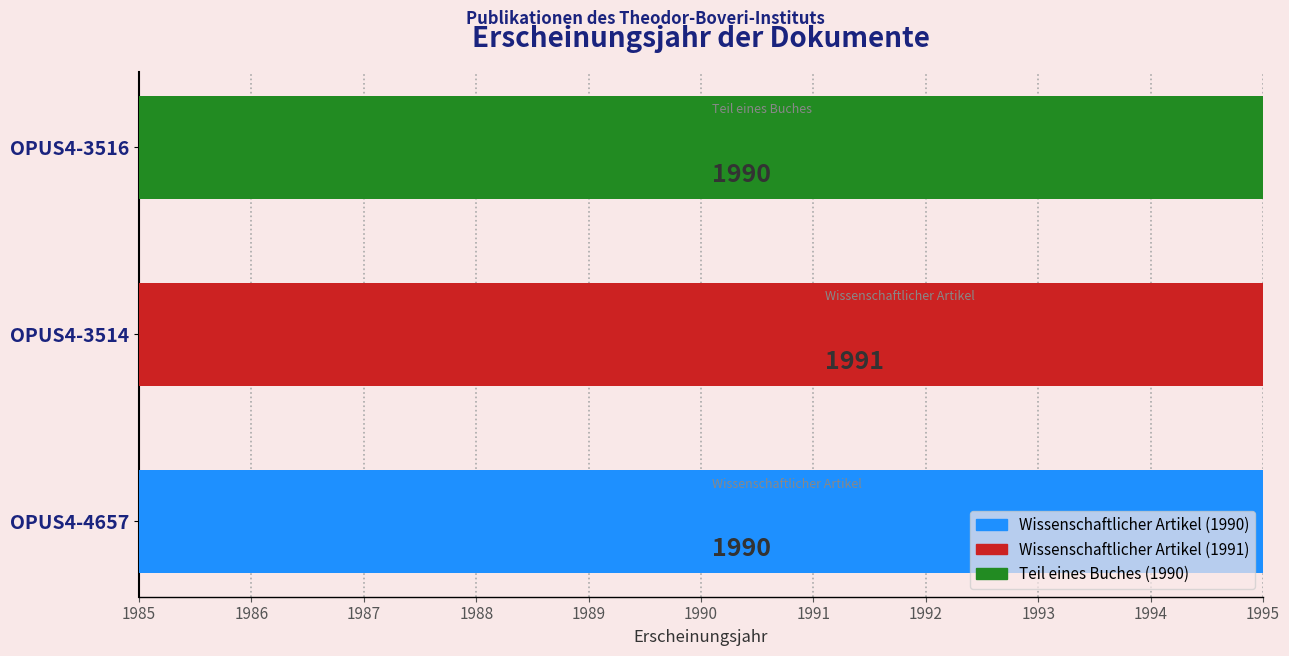

Between OPUS4-3514 and OPUS4-3516, which is larger?

OPUS4-3514